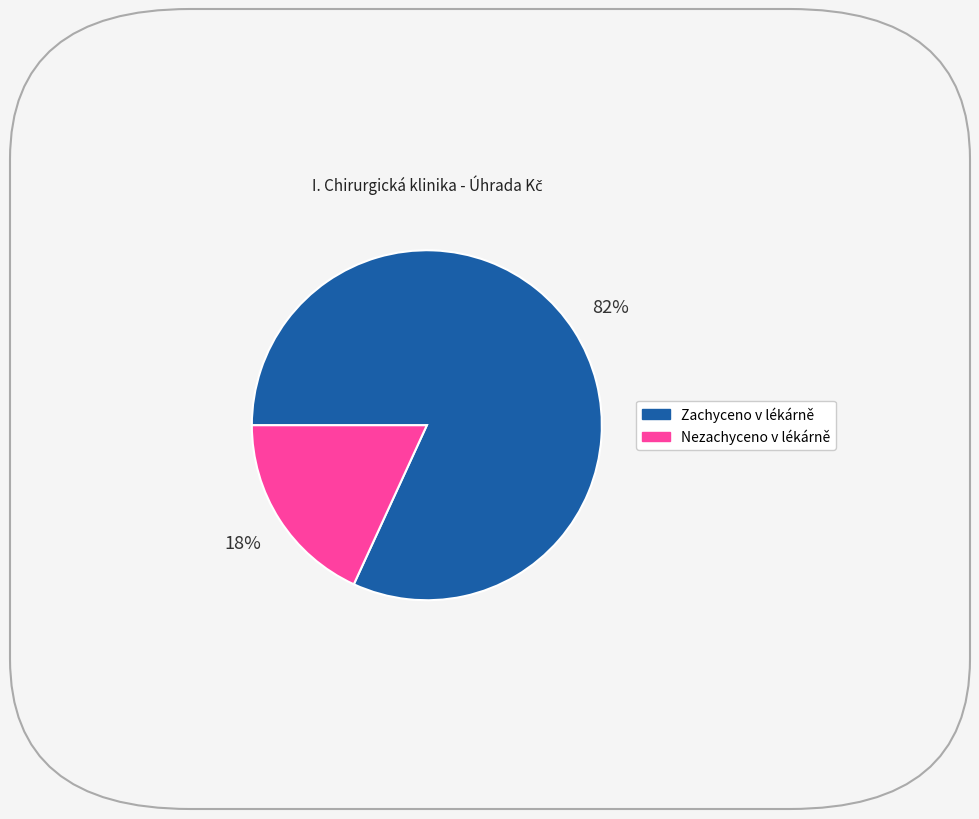

To the nearest percent, what is the difference between the Zachyceno v lékárně and Nezachyceno v lékárně slice percentages?

64%